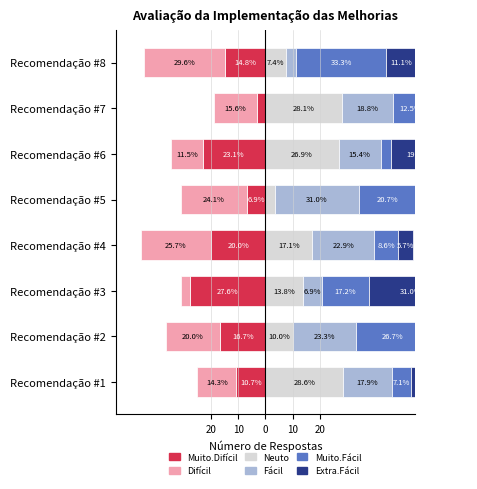

Is the value of Extra.Fácil at Recomendação #6 greater than the value of Muito.Fácil at Recomendação #1?

Yes